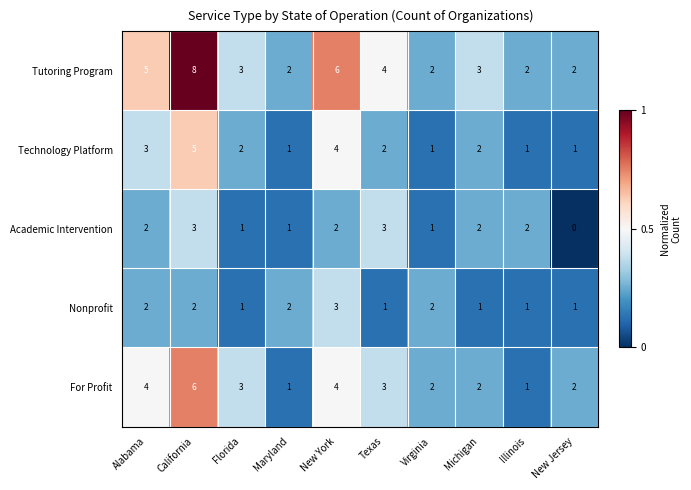

At which category is the sum across all series the highest?

California